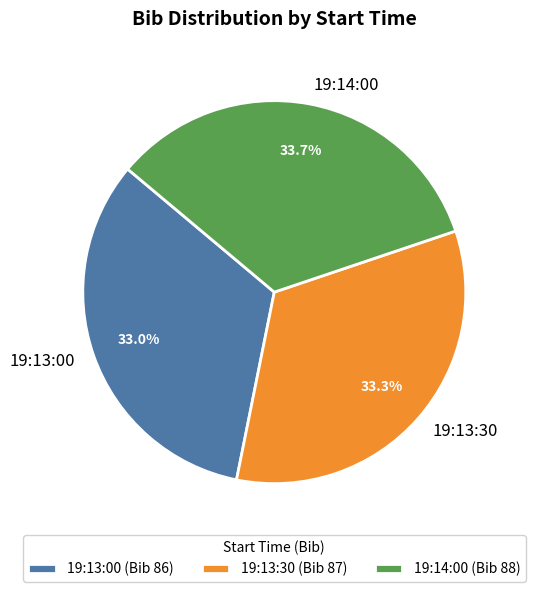

What is the ratio of the value at 19:13:30 to the value at 19:13:00?

1.0